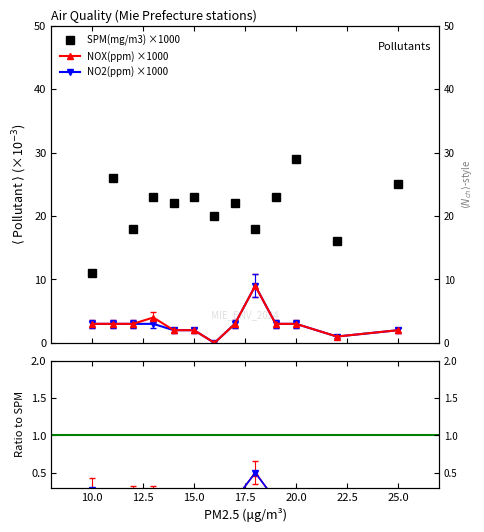

At which label is NO2(ppm) closest to 3?

10